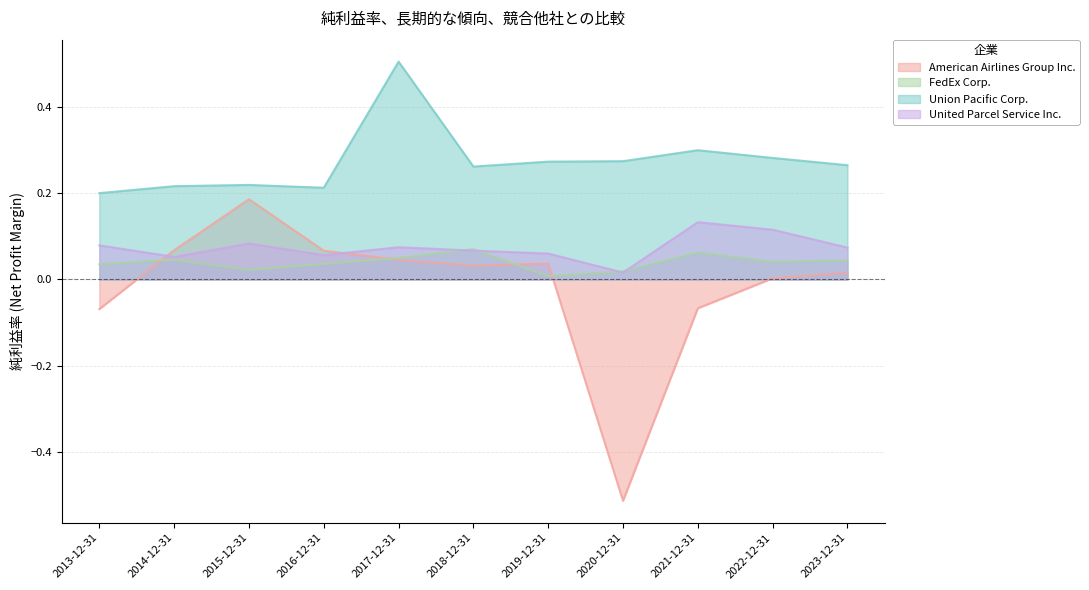

True or false: FedEx Corp. and Union Pacific Corp. cross at least once.

False